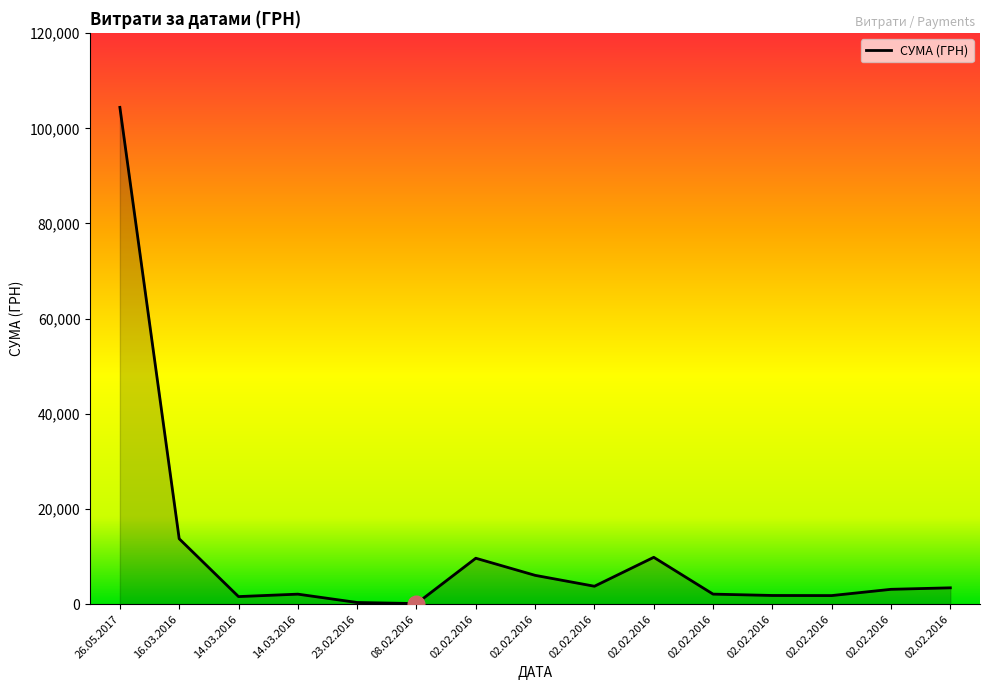

True or false: the data shows 4632.9 at 16.03.2016.

False